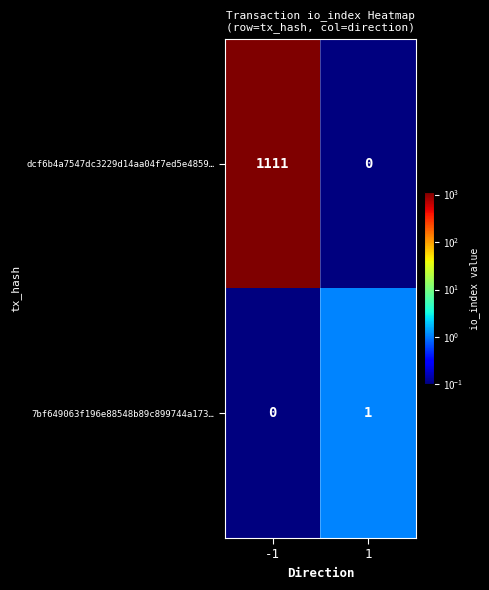

What is the average value of the dcf6b4a7547dc3229d14aa04f7ed5e4859… series?

556